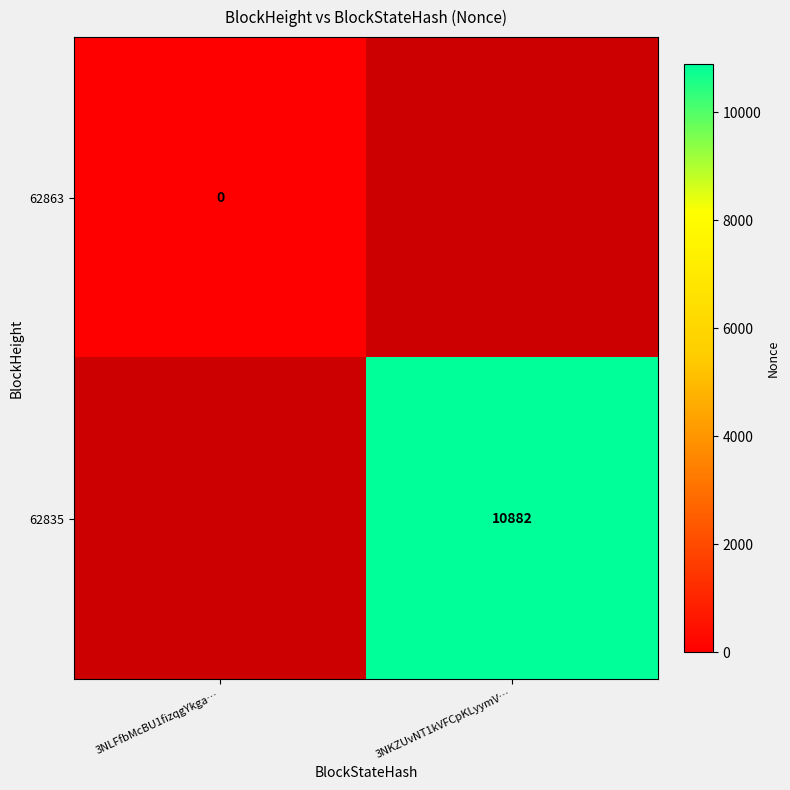

The 62835 series shows 10882 at 3NKZUvNT1kVFCpKLyymV…. True or false?

True